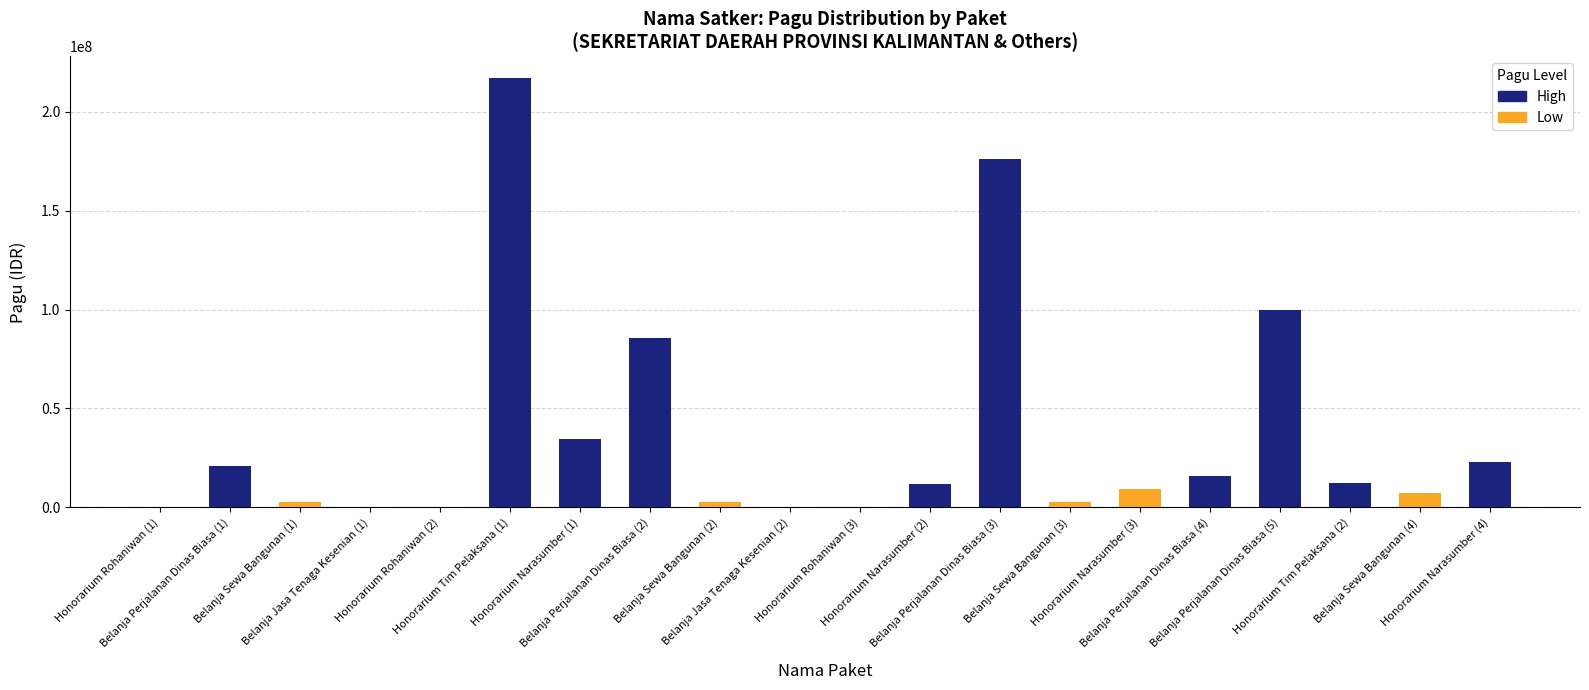

How many distinct data groups are displayed?

2